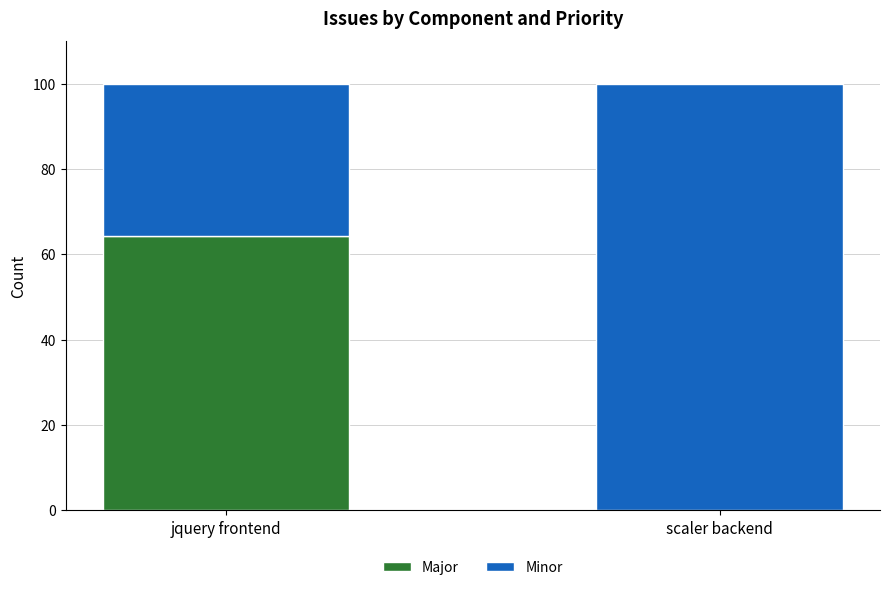

True or false: Major has a value of 107.7 at jquery frontend.

False